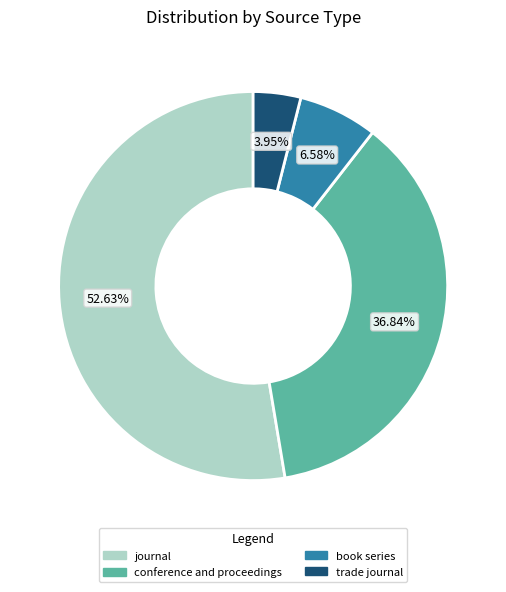

Which has a higher value, book series or journal?

journal